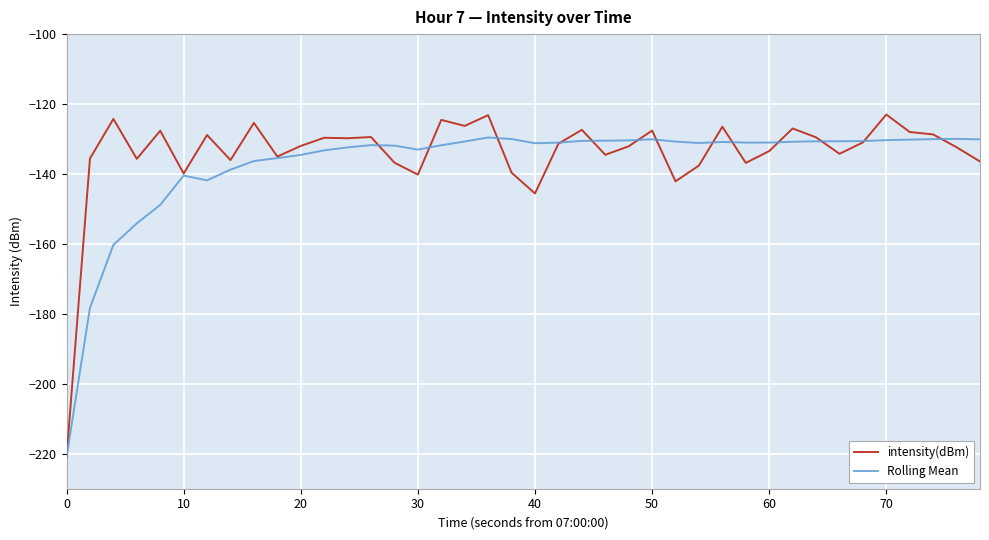

What is the maximum value shown in the chart?

-123.0